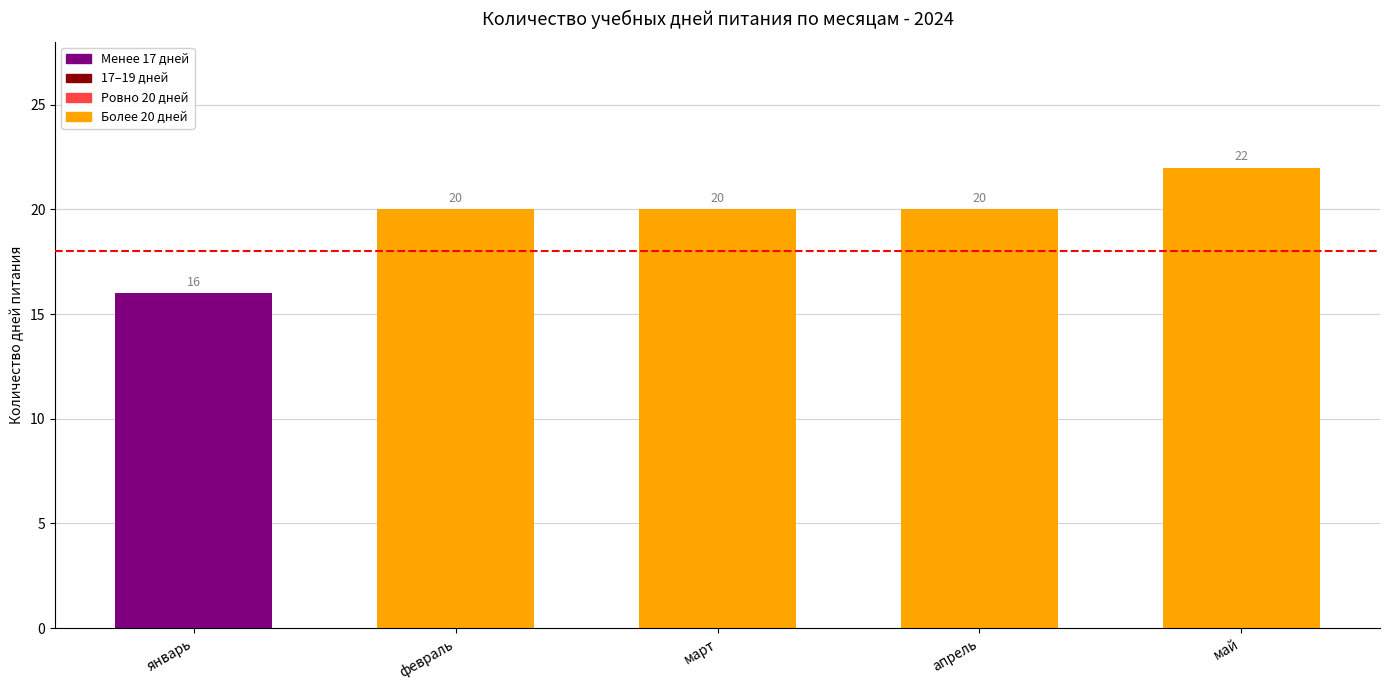

Reading left to right, list all the values displayed in this chart.

16	20	20	20	22